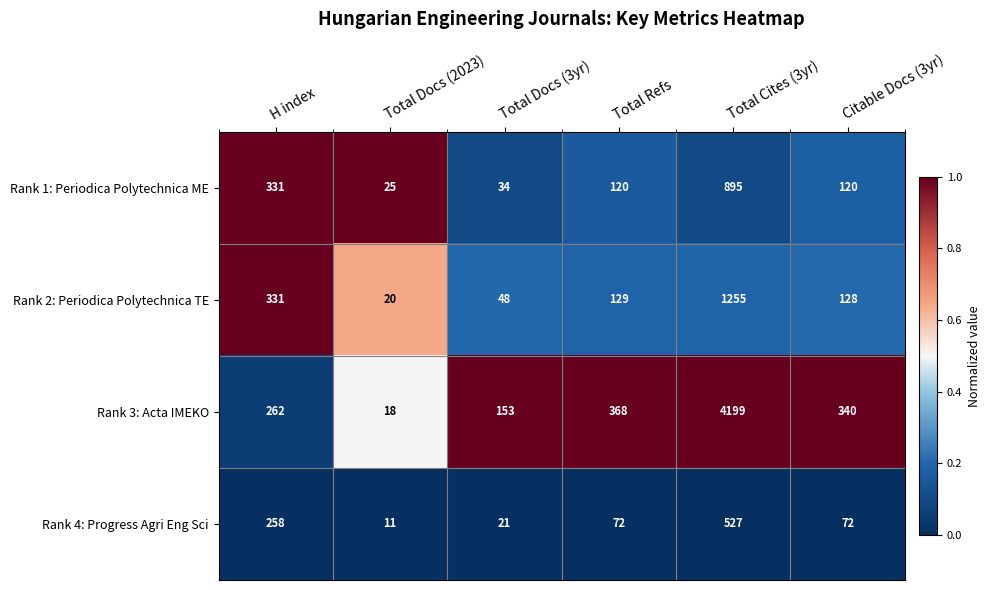

Which series changed the most between Total Docs (2023) and Citable Docs (3yr)?

Rank 3: Acta IMEKO